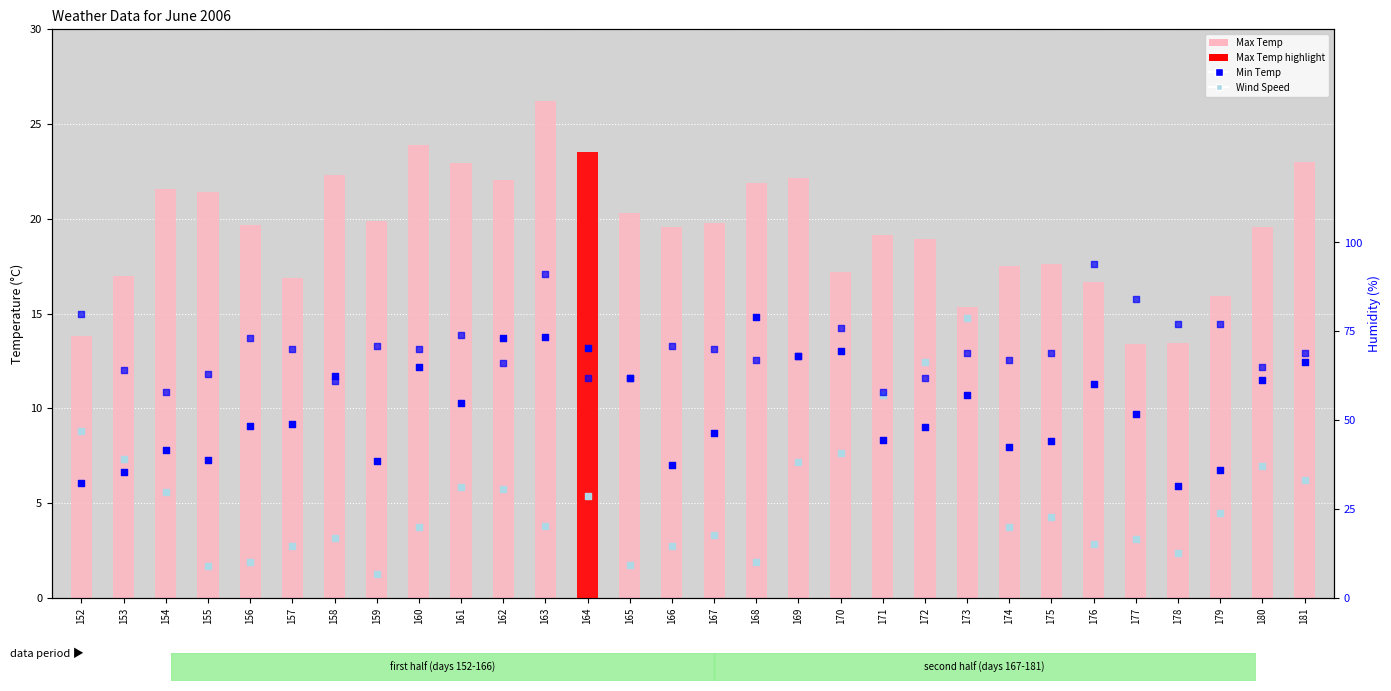

Which series contains the lowest Y value?

Wind Speed